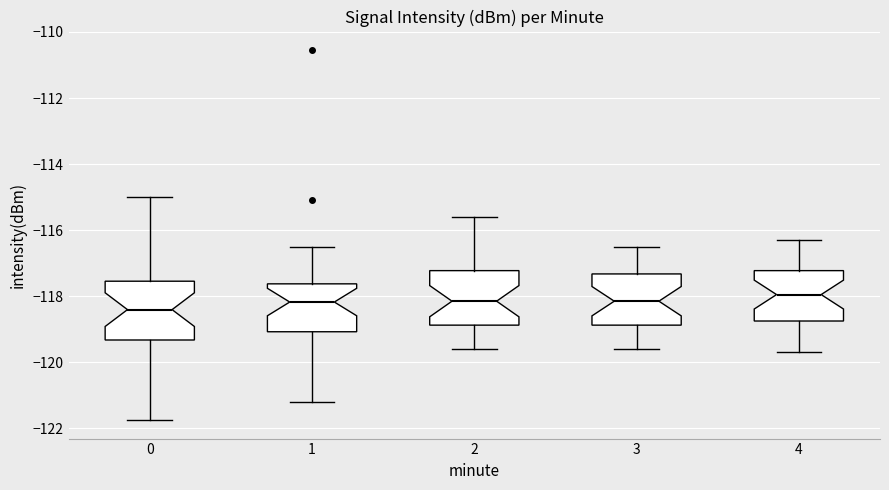

Where does the lower whisker of the box at x = 2 end on the y-axis? The values are not printed on the chart, so give them approximately, as read against the axis.

-119.6